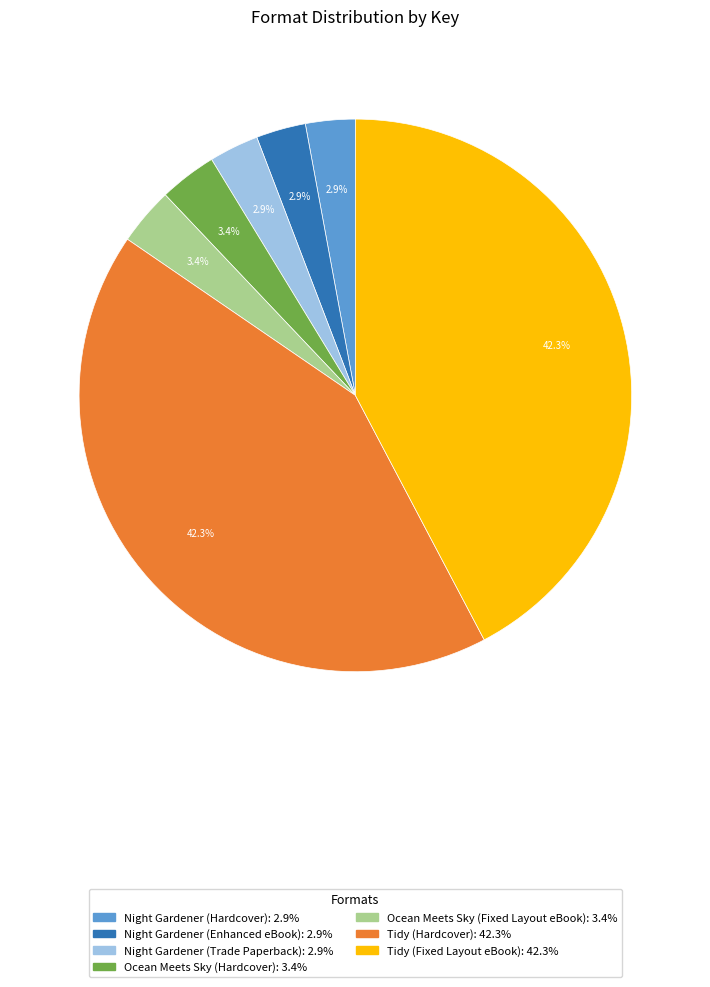

Is there any slice that represents more than half of the pie?

No